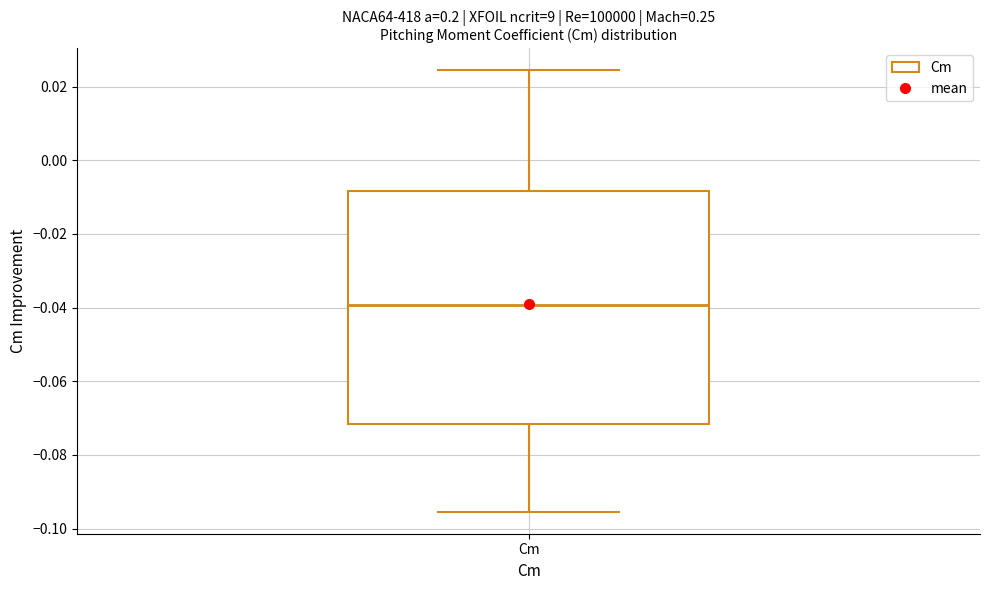

Where does the median line of the box for Cm sit on the y-axis? The values are not printed on the chart, so give them approximately, as read against the axis.

-0.040